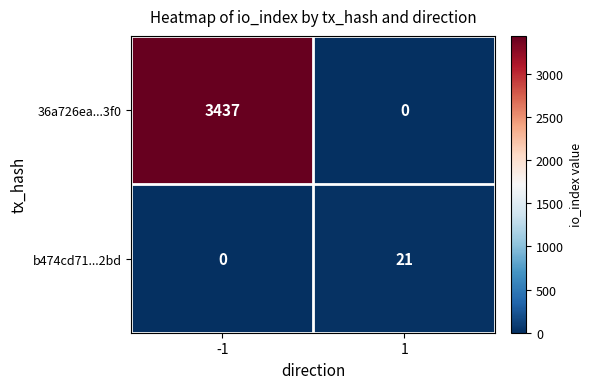

What is the total value across all series at 1?

21